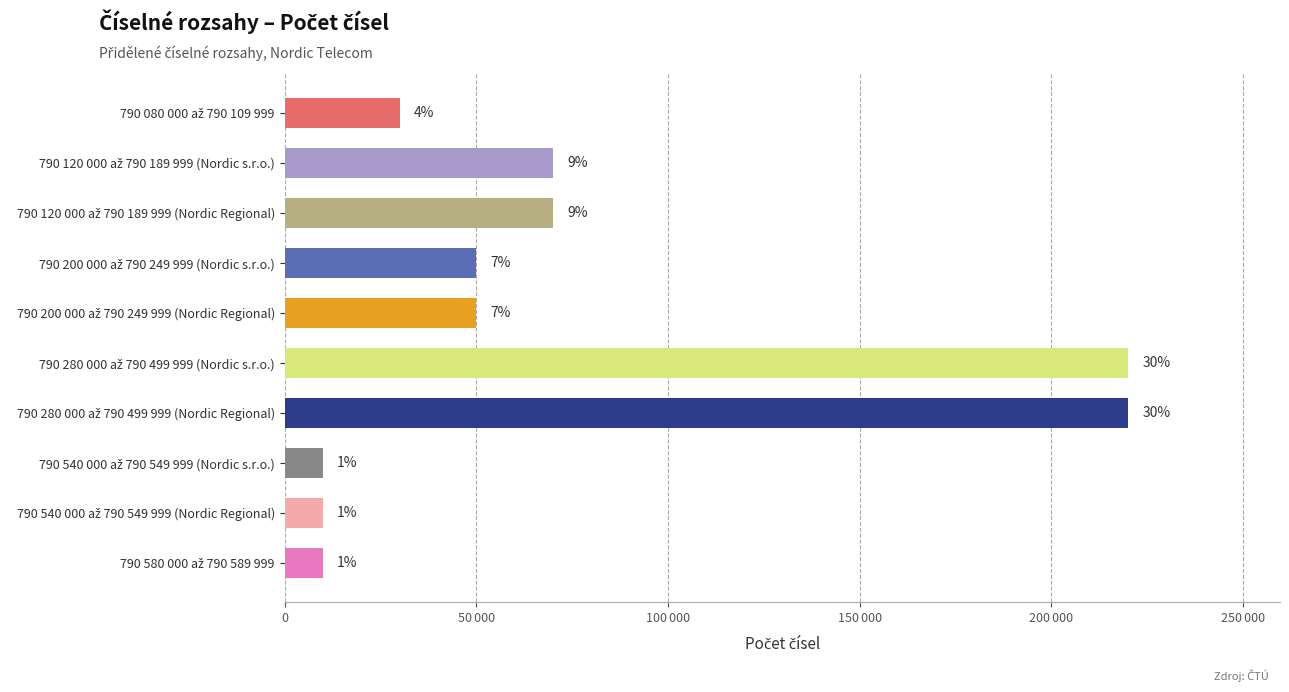

What is the greatest value displayed?

220000